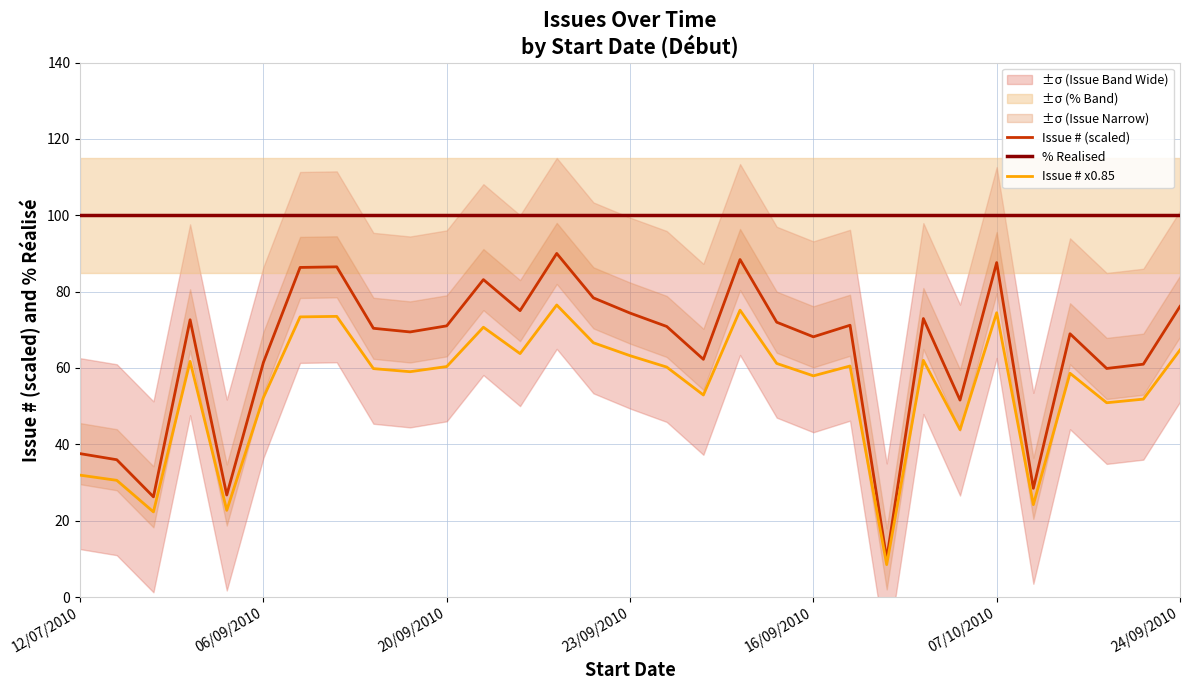

The Issue # (scaled) series shows 62.8 at 12/07/2010. True or false?

False